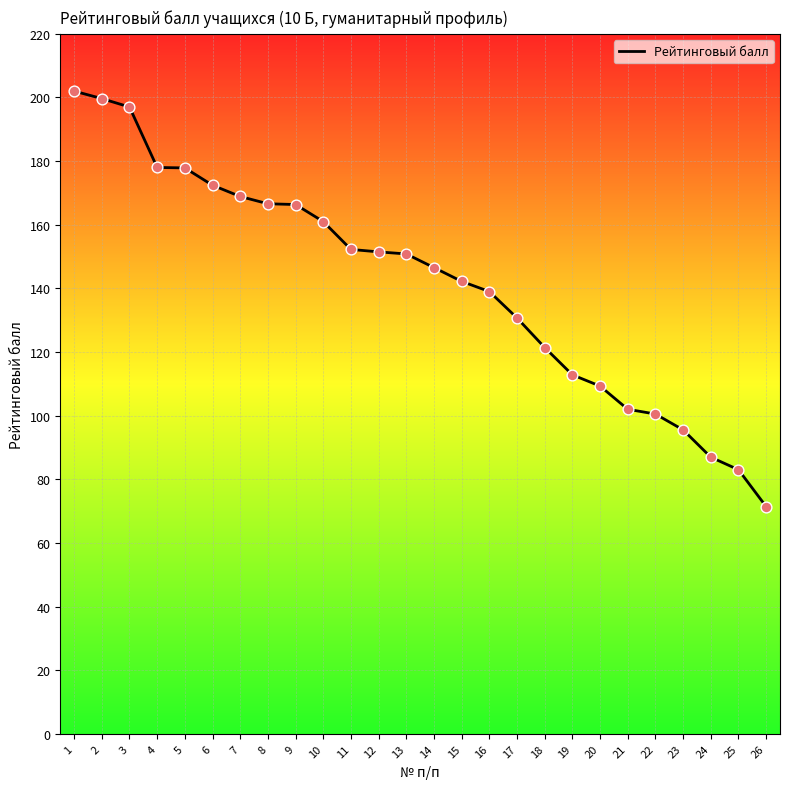

What is the ratio of the value at 6 to the value at 25?

2.1